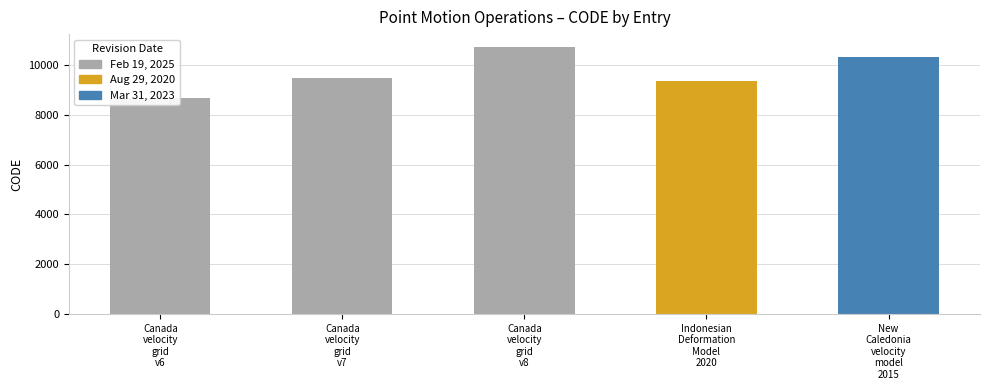

Count the number of data series in this chart.

1